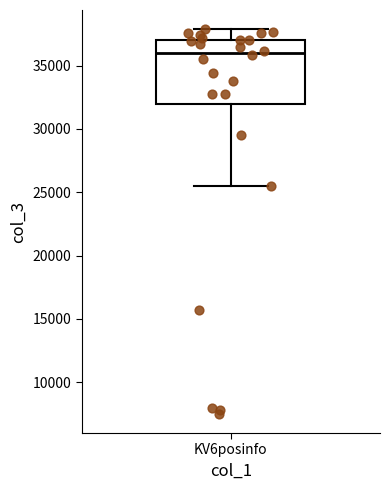

Transcribe this box plot: give where the median line is, the range the box spans, and where the two whiskers end, as read against the y-axis. The values are not printed on the chart, so give them approximately, as read against the axis.

median 36000, box 32000 to 37000, whiskers 25500 to 38000